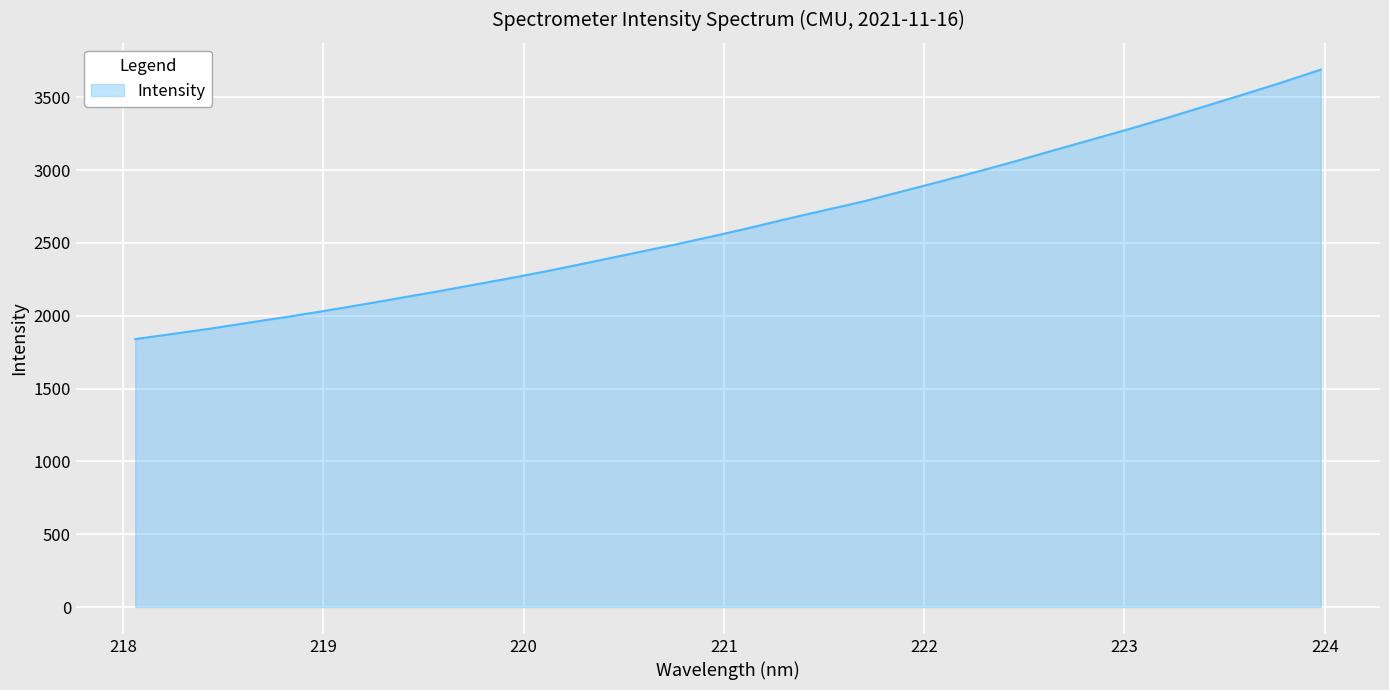

What is the smallest value displayed?

1839.4